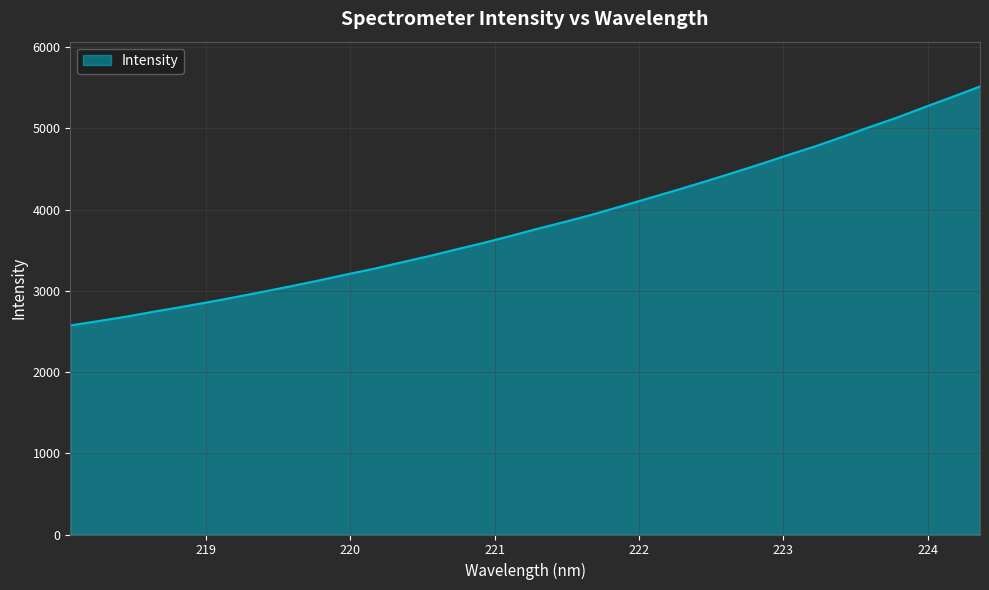

What is the minimum value shown in the chart?

2573.7